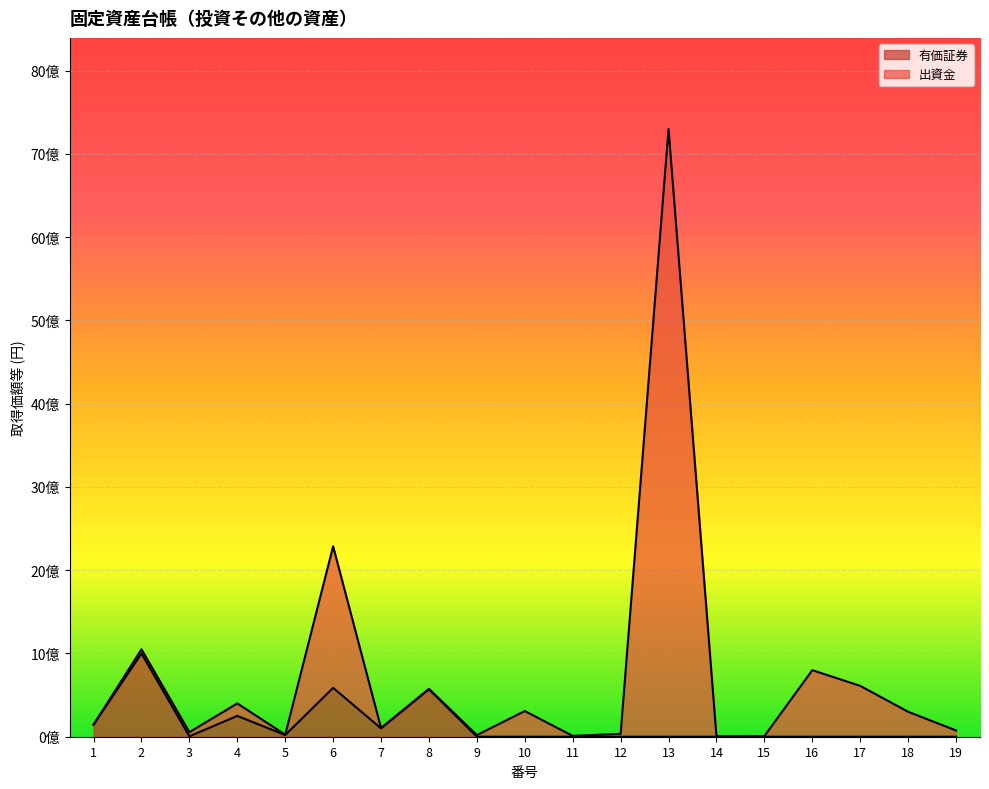

Reading left to right, list all the values displayed in this chart.

1=146000000	2=1050000000	3=55000000	4=400000000	5=25000000	6=2286930000	7=105000000	8=574976000	9=20000000	10=308550000	11=10000000	12=35000000	13=7299083000	14=6000000	15=7500000	16=799500000	17=611000000	18=300000000	19=75000000